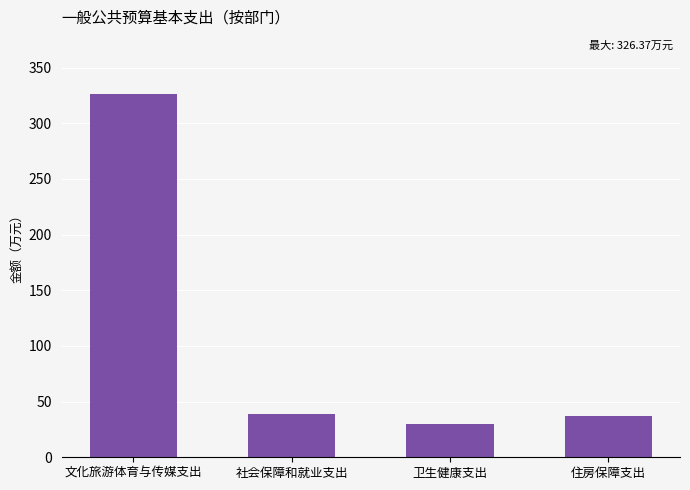

The value at 社会保障和就业支出 is 39.3. True or false?

True